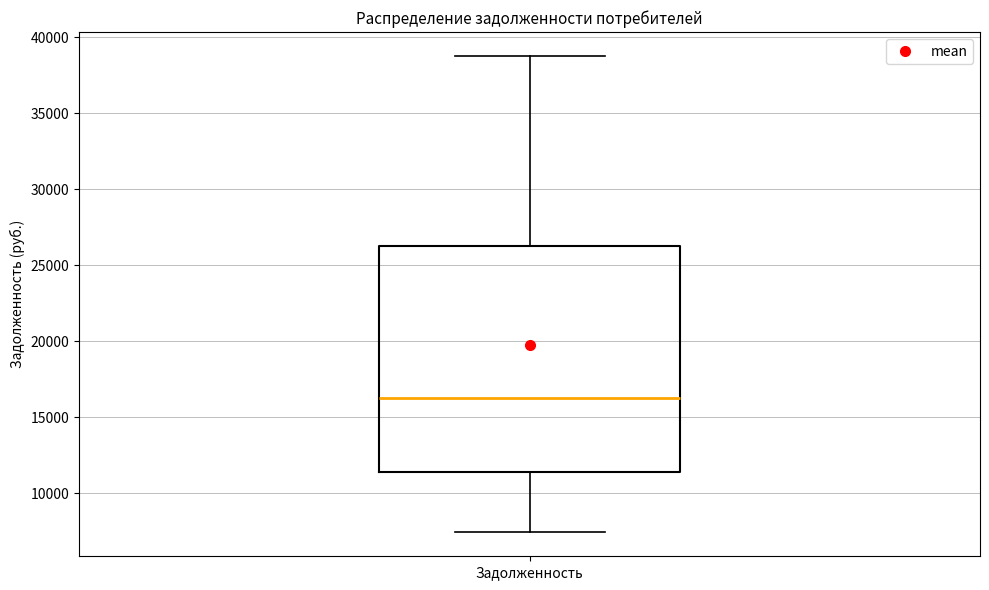

Transcribe this box plot: give where the median line is, the range the box spans, and where the two whiskers end, as read against the y-axis. The values are not printed on the chart, so give them approximately, as read against the axis.

median 16500, box 11500 to 26000, whiskers 7500 to 39000